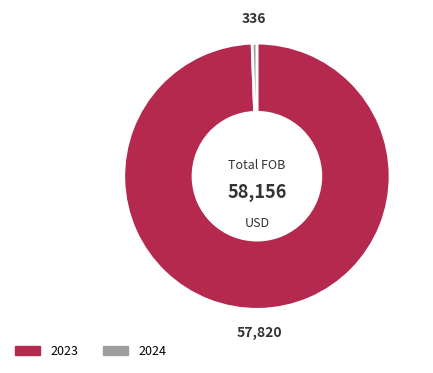

Does any single category account for the majority?

Yes